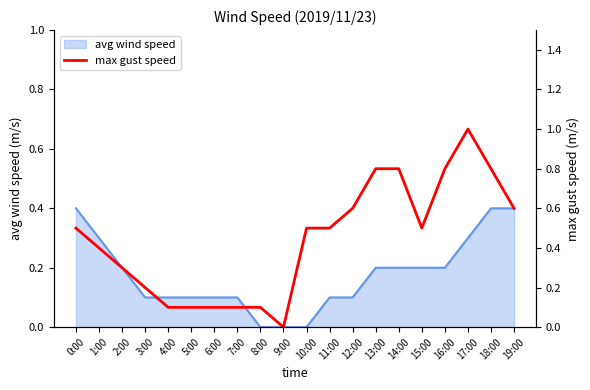

What position from the left is 15:00?

16